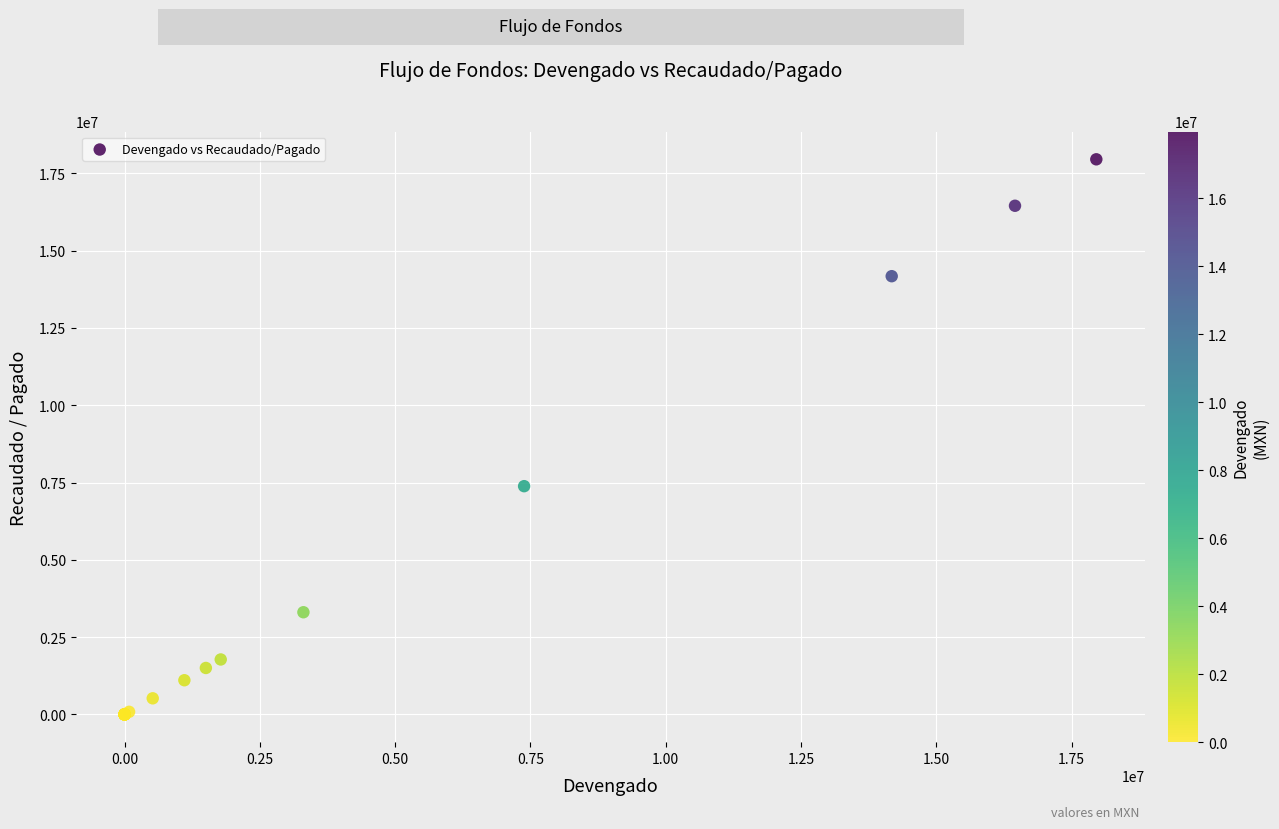

What Y value in the scatter plot is closest to 8977639?

7382712.3